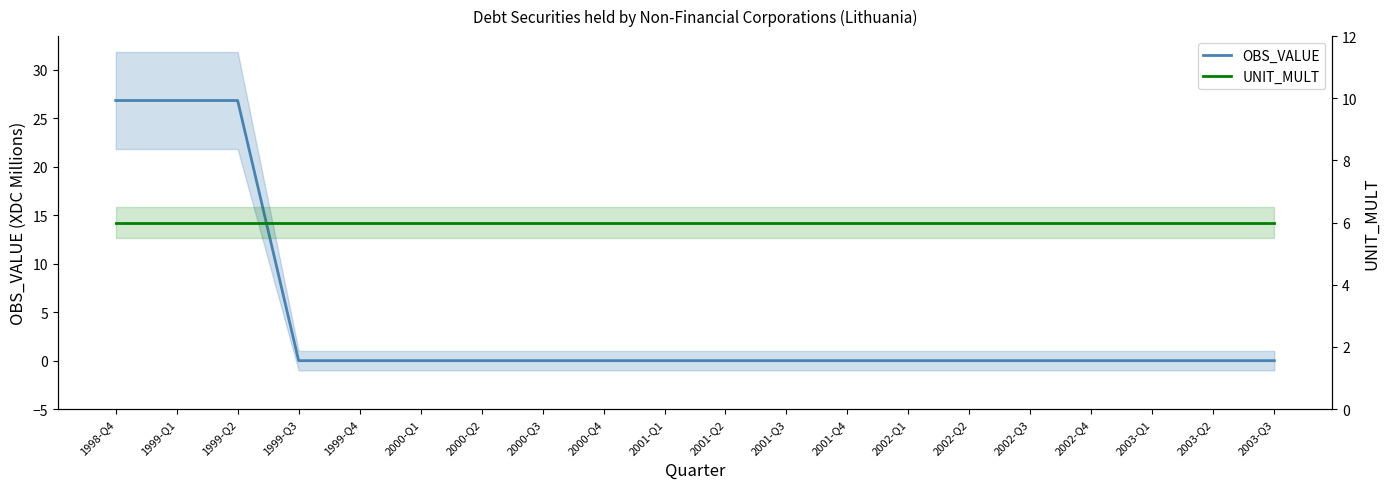

Rank the categories by OBS_VALUE value from highest to lowest.

1998-Q4, 1999-Q1, 1999-Q2, 1999-Q3, 1999-Q4, 2000-Q1, 2000-Q2, 2000-Q3, 2000-Q4, 2001-Q1, 2001-Q2, 2001-Q3, 2001-Q4, 2002-Q1, 2002-Q2, 2002-Q3, 2002-Q4, 2003-Q1, 2003-Q2, 2003-Q3